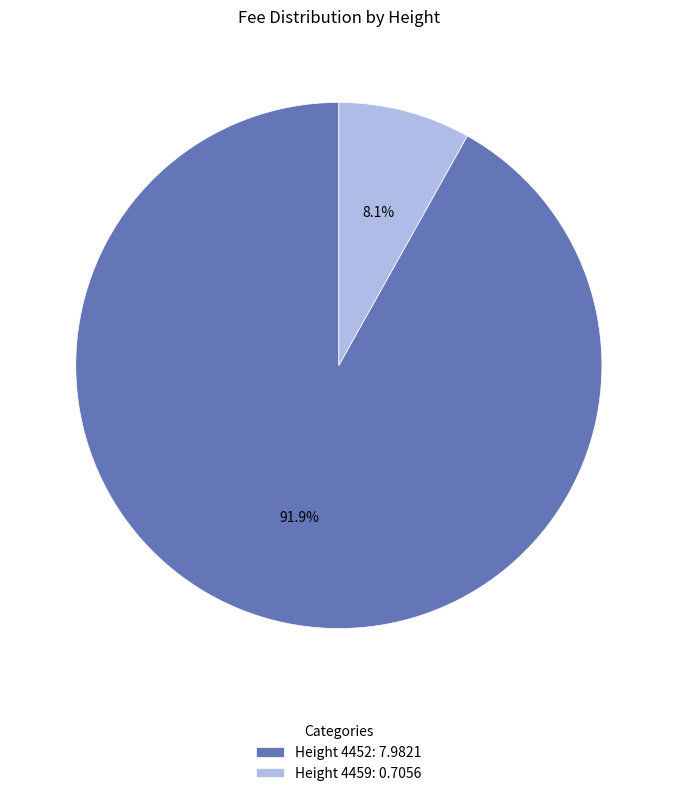

Rank the categories by value from highest to lowest.

Height 4452: 7.9821, Height 4459: 0.7056